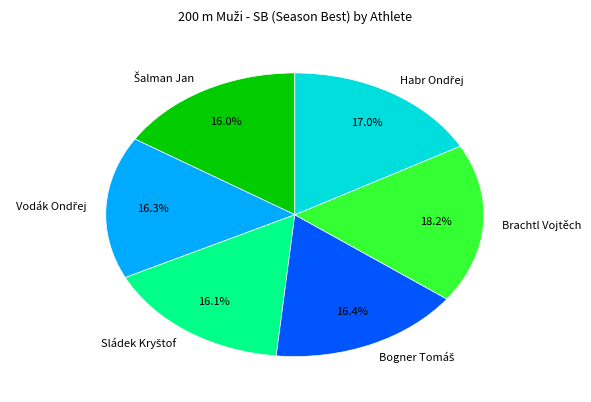

Is there any slice that represents more than half of the pie?

No